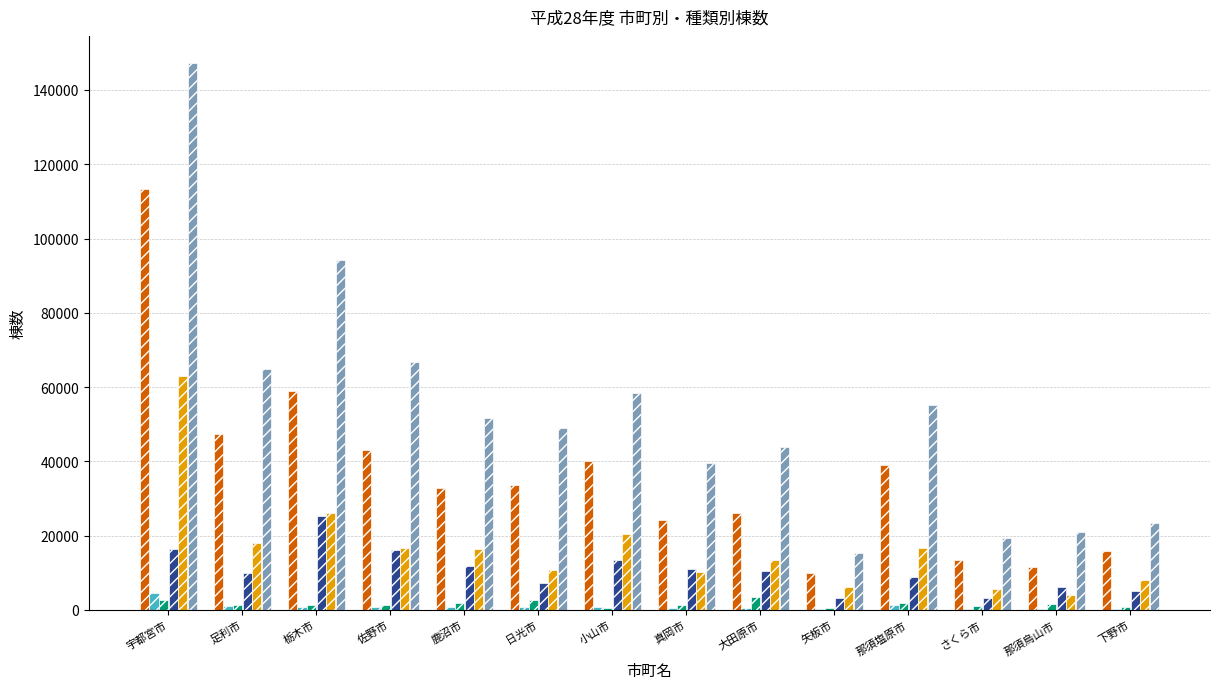

How many groups of bars are there?

14